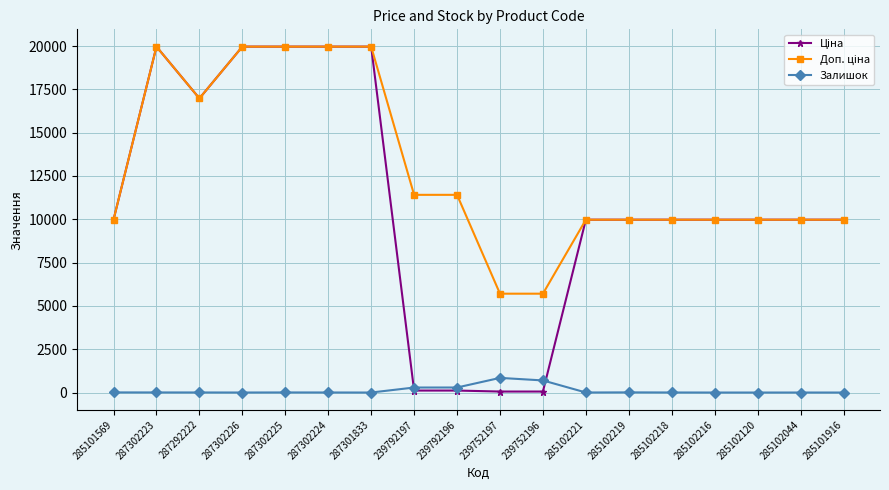

What is the greatest value displayed?

19964.2